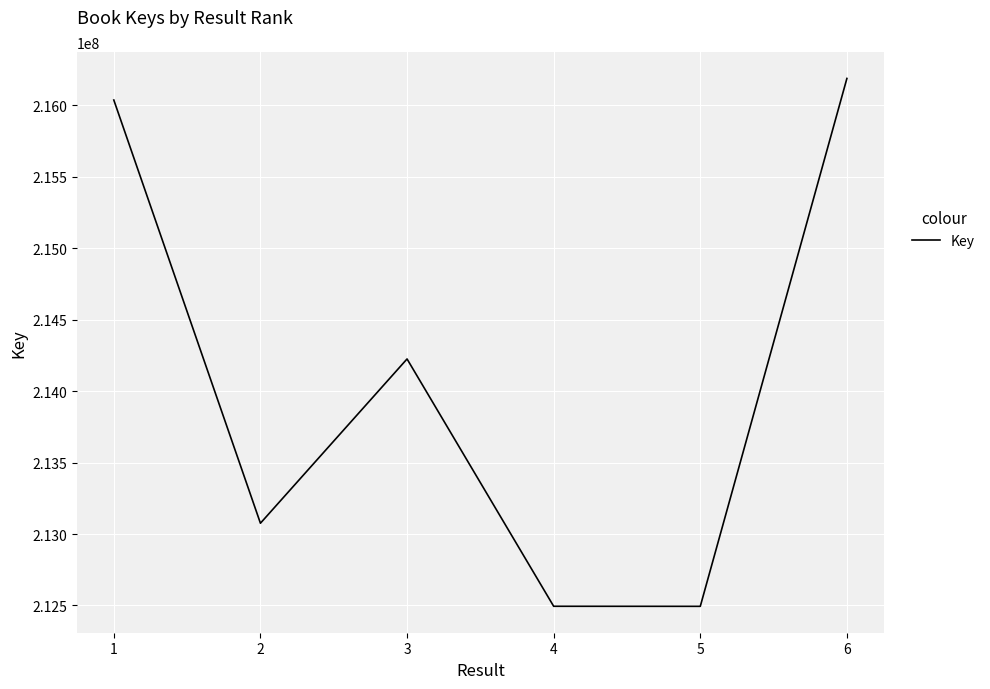

The value at 4 is 212494295. True or false?

True